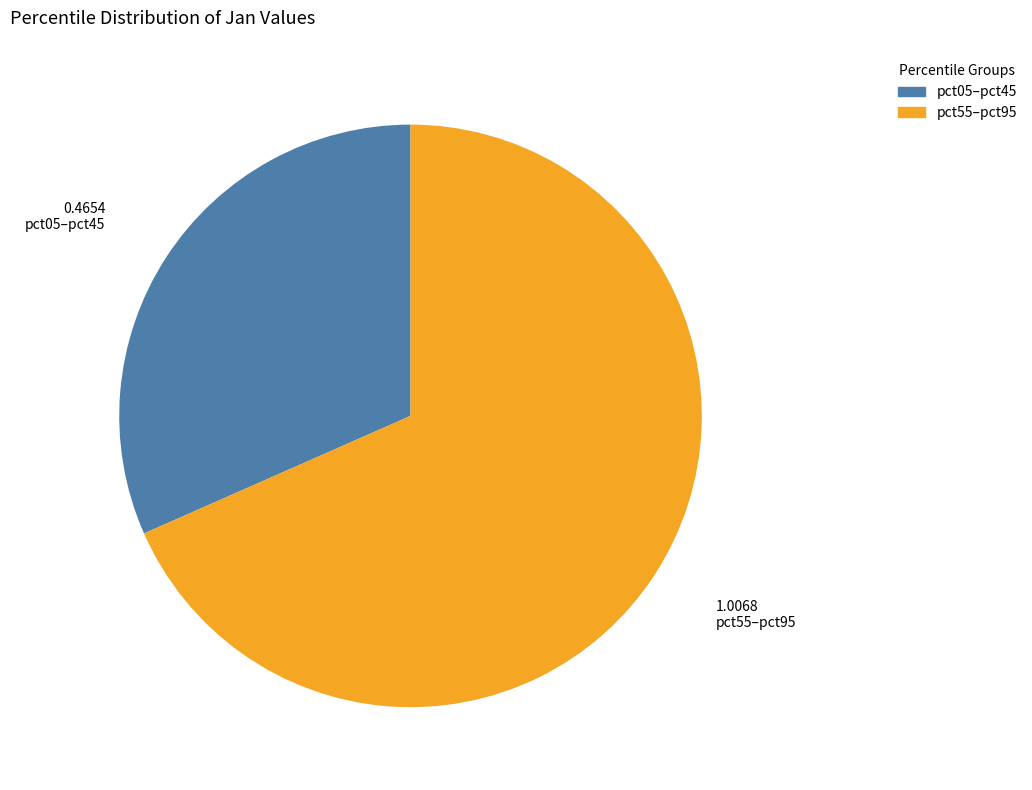

Is there any slice that represents more than half of the pie?

Yes